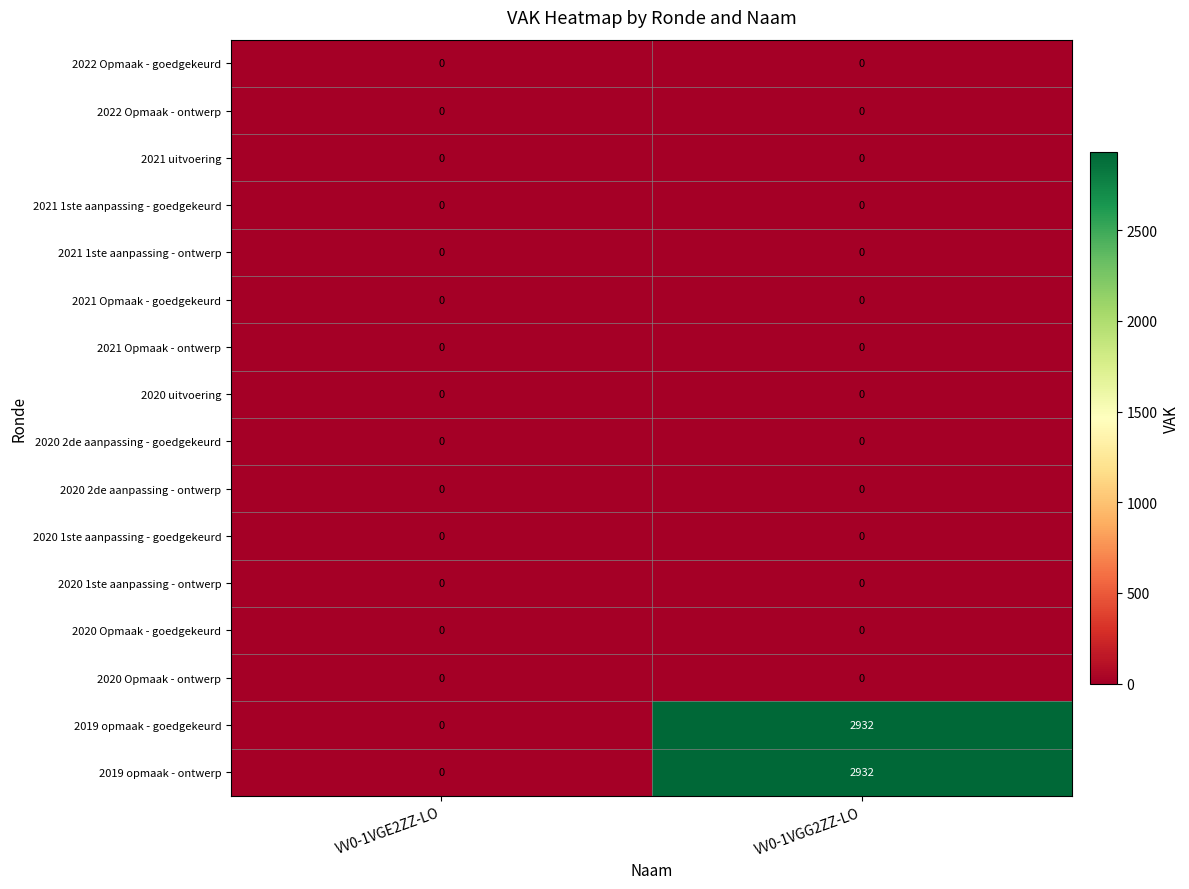

What is the maximum value shown in the chart?

2932